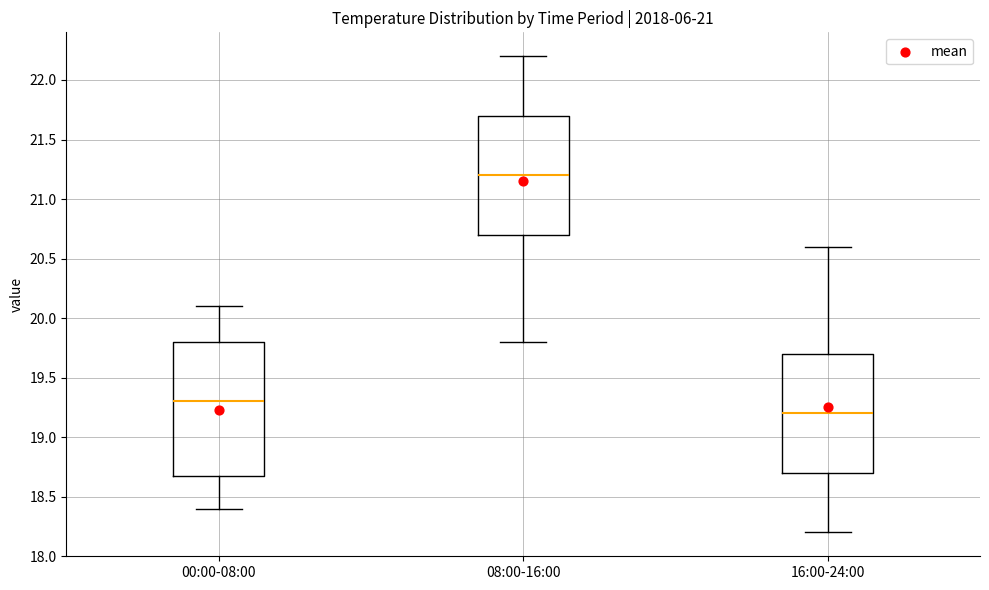

Which box has the highest median line?

08:00-16:00